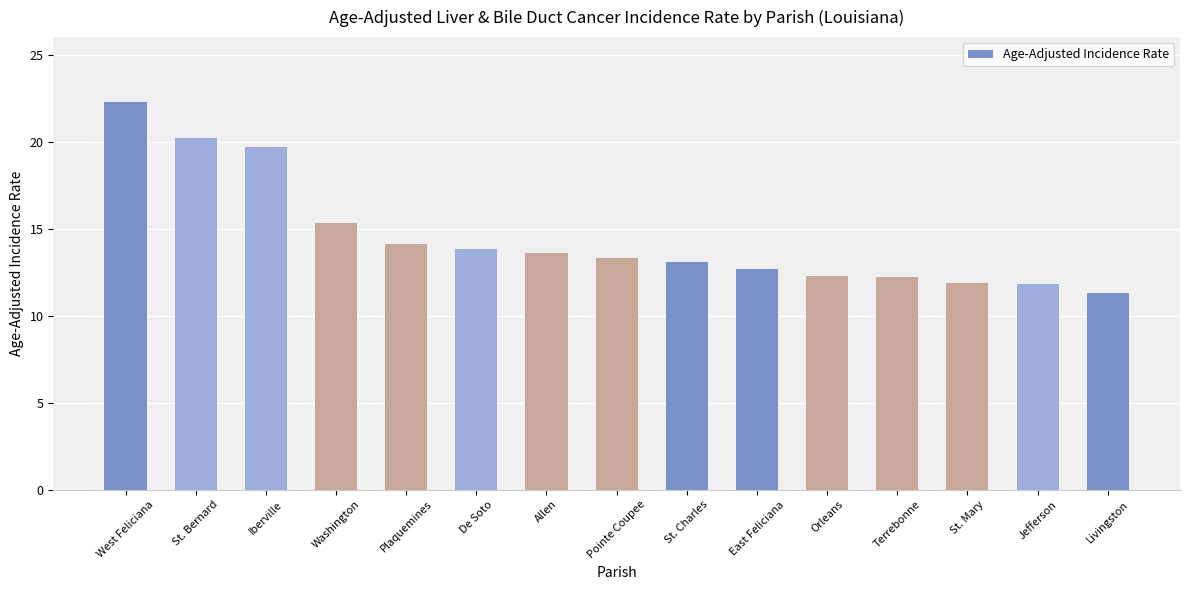

Which category has the highest value across all series?

West Feliciana